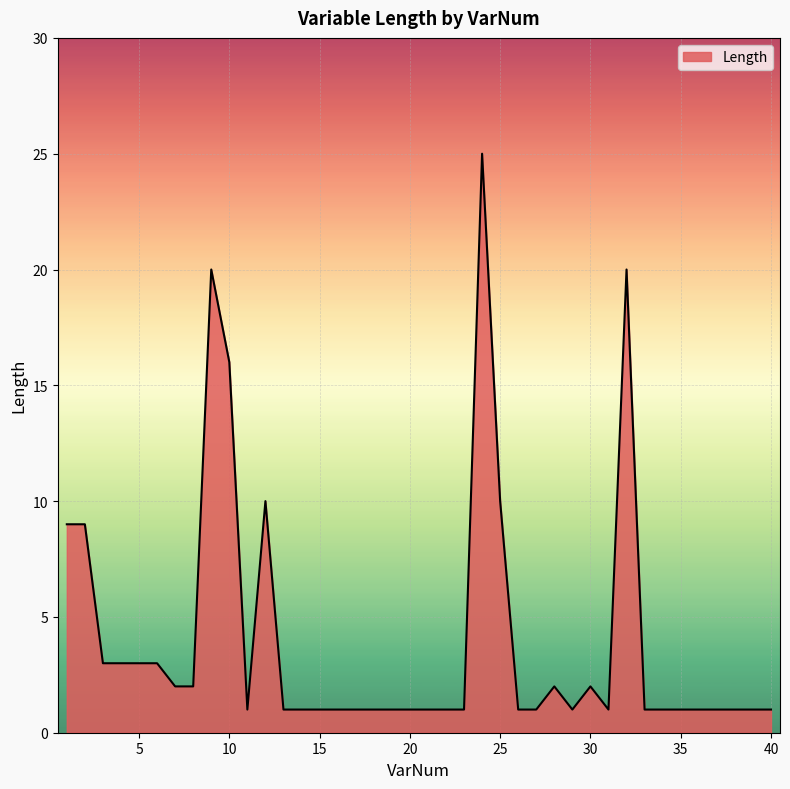

How many lines are shown in the chart?

1